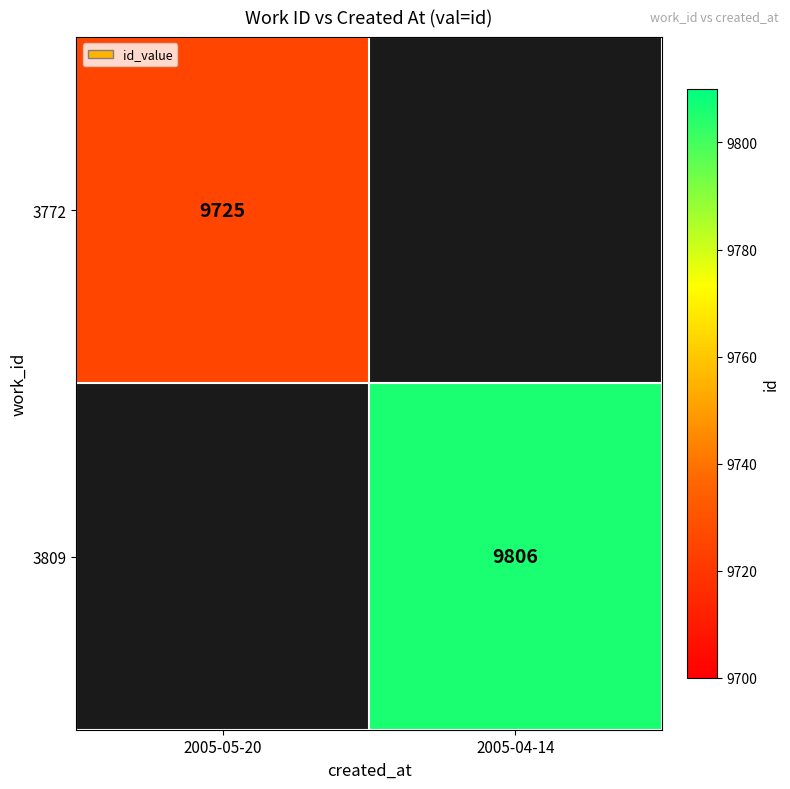

The 3772 series shows 9725 at 2005-05-20. True or false?

True